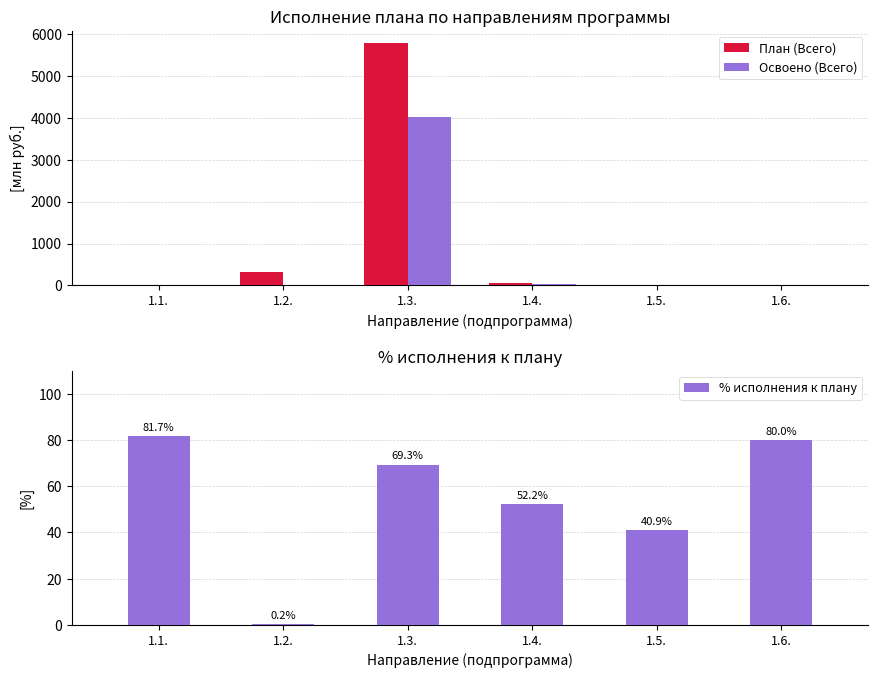

Reading right to left, list all the values displayed in this chart.

План (Всего): 1.6.=4.3	1.5.=0.1	1.4.=57.5	1.3.=5785.6	1.2.=316.0	1.1.=4.1
Освоено (Всего): 1.6.=3.5	1.5.=0.0	1.4.=30.0	1.3.=4011.5	1.2.=0.7	1.1.=3.4
% исполнения к плану: 1.6.=80.0	1.5.=40.9	1.4.=52.2	1.3.=69.3	1.2.=0.2	1.1.=81.7